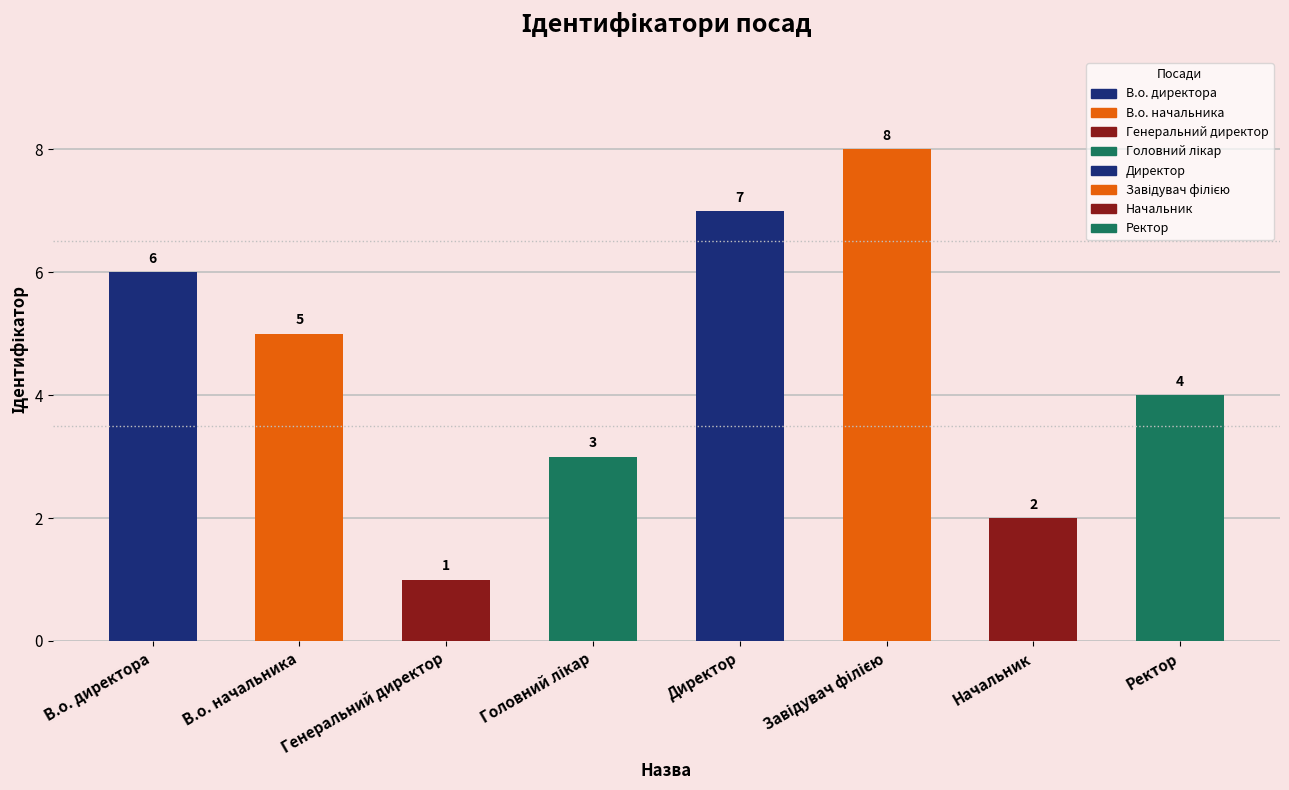

Which has a higher value, Начальник or В.о. начальника?

В.о. начальника